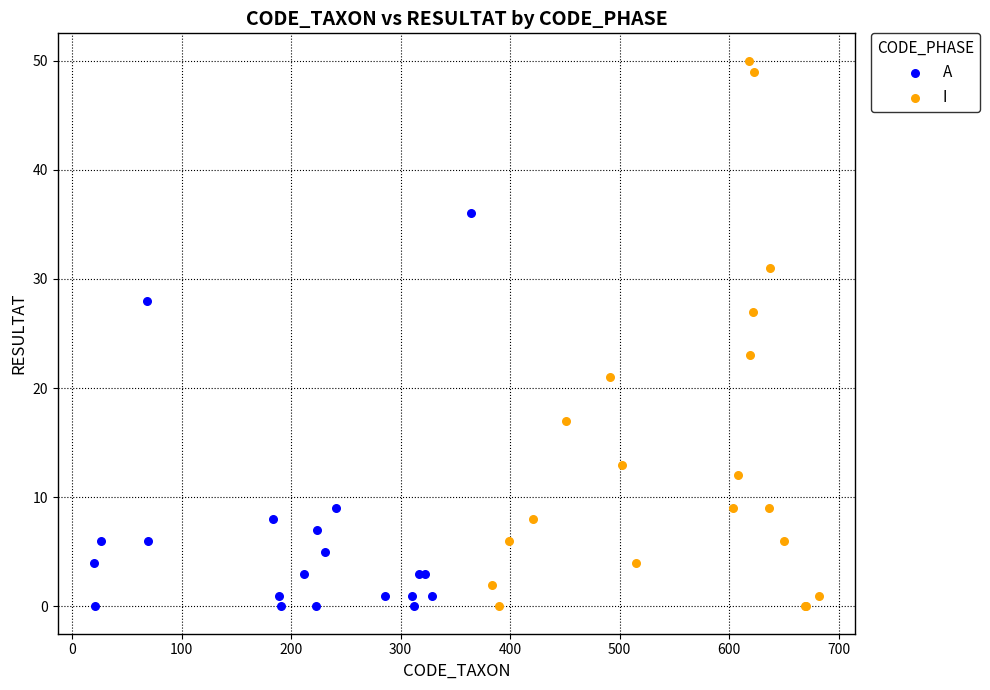

What are all the series names shown in the legend?

A, I